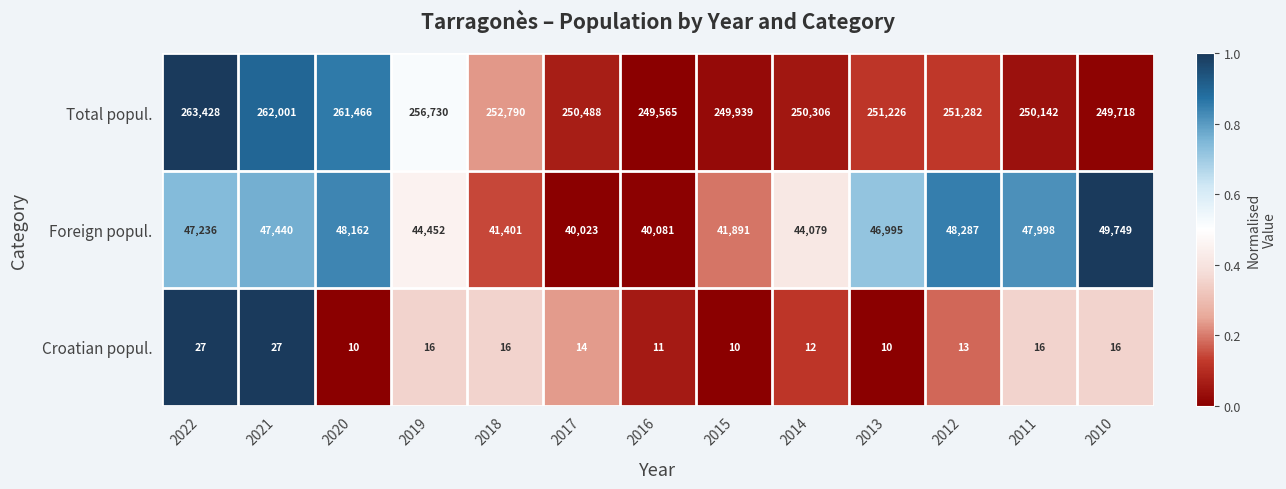

The Croatian popul. series shows 13 at 2013. True or false?

False